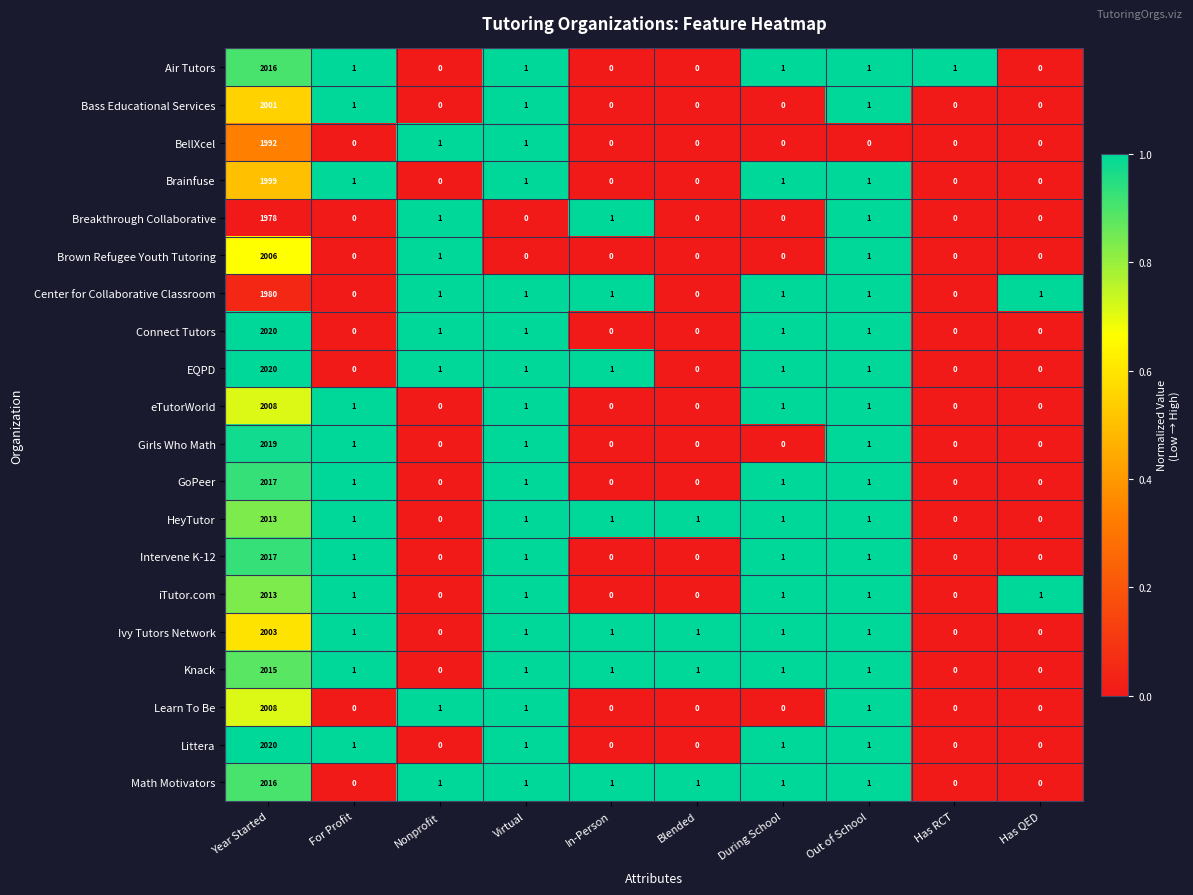

What is the total value across all series at Has QED?

2